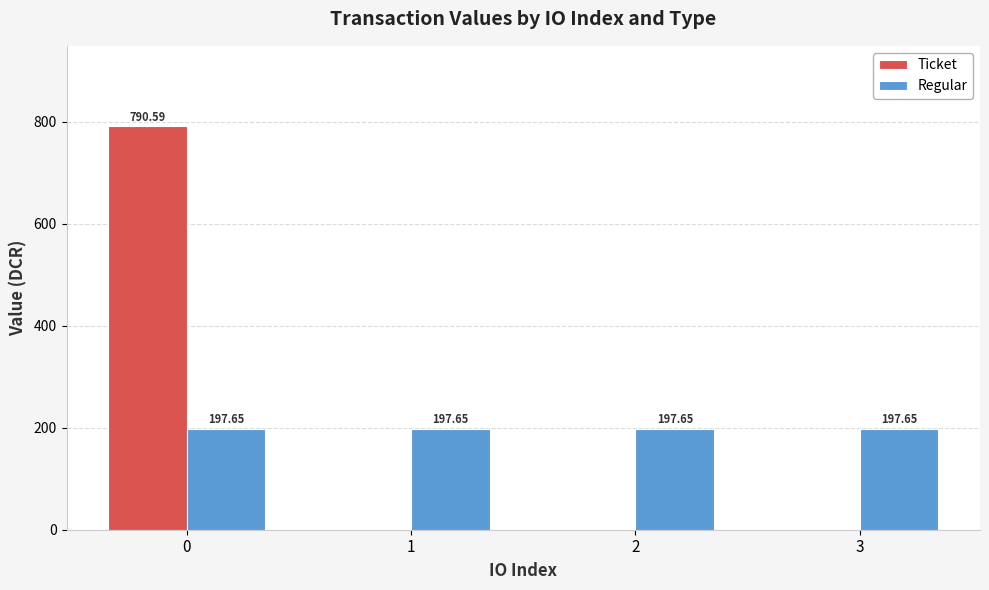

Is the value of Regular at 3 greater than the value of Ticket at 3?

Yes